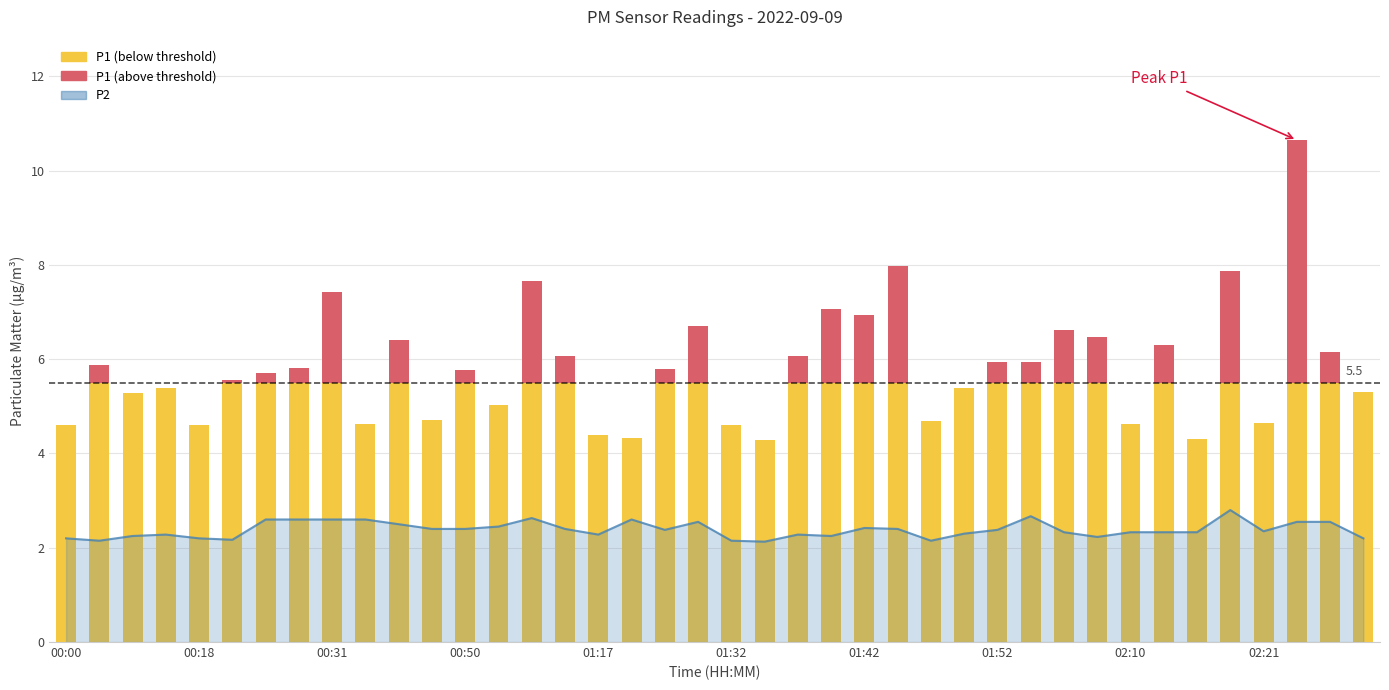

True or false: the data shows 0.7 at 01:42.

False